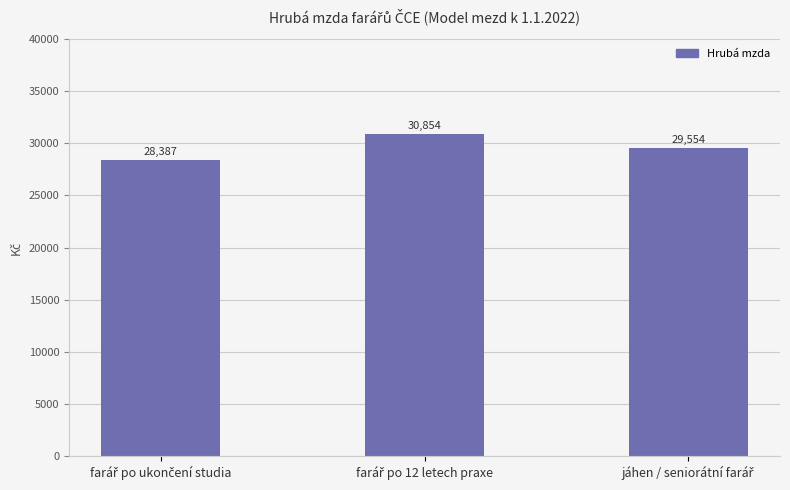

Reading left to right, what are all the values shown in this chart?

28387	30854	29554